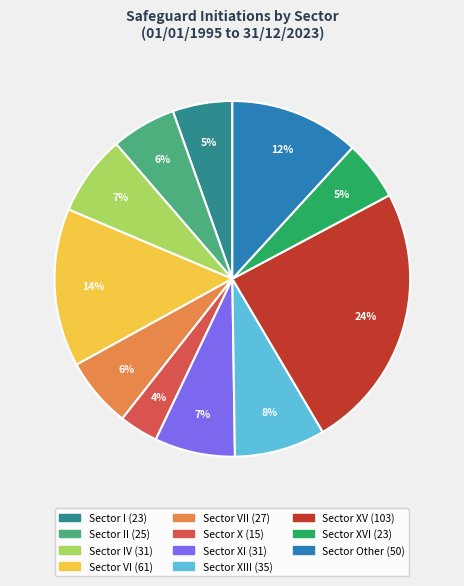

Does any single category account for the majority?

No